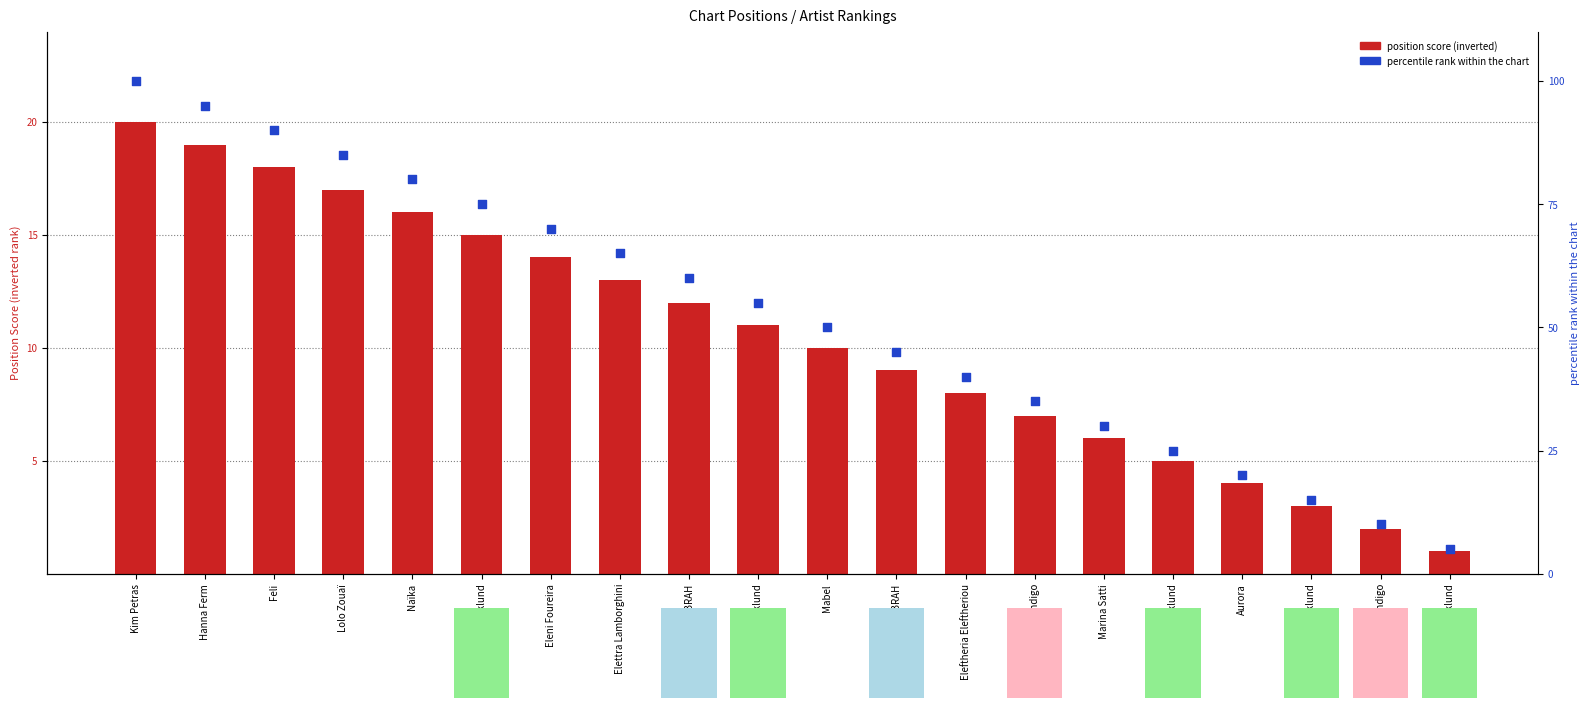

What are all the series names shown in the legend?

position score, percentile rank within the chart